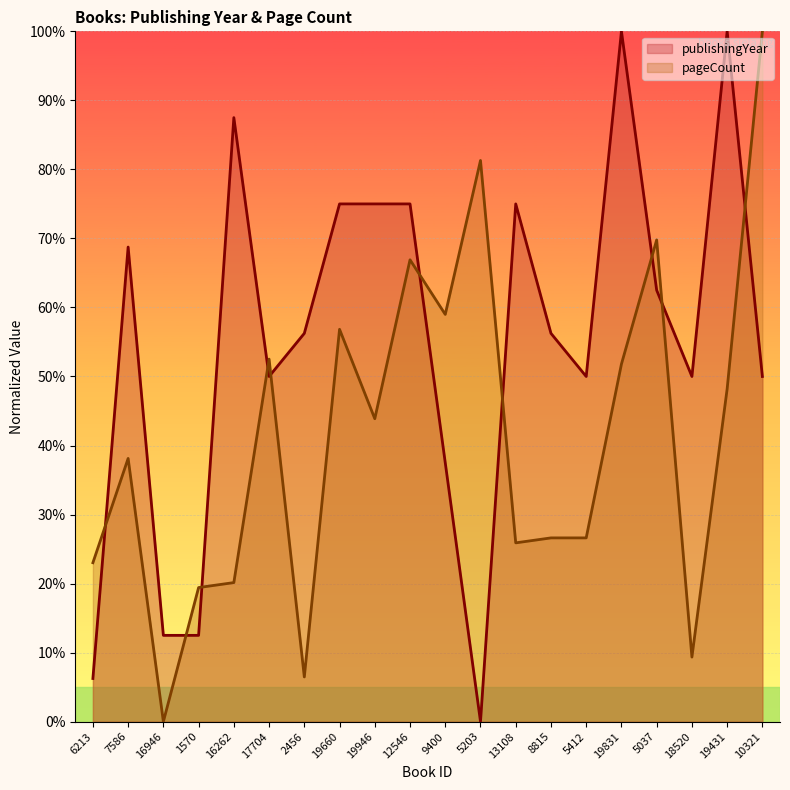

What is the total value across all series at 5037?

132.3